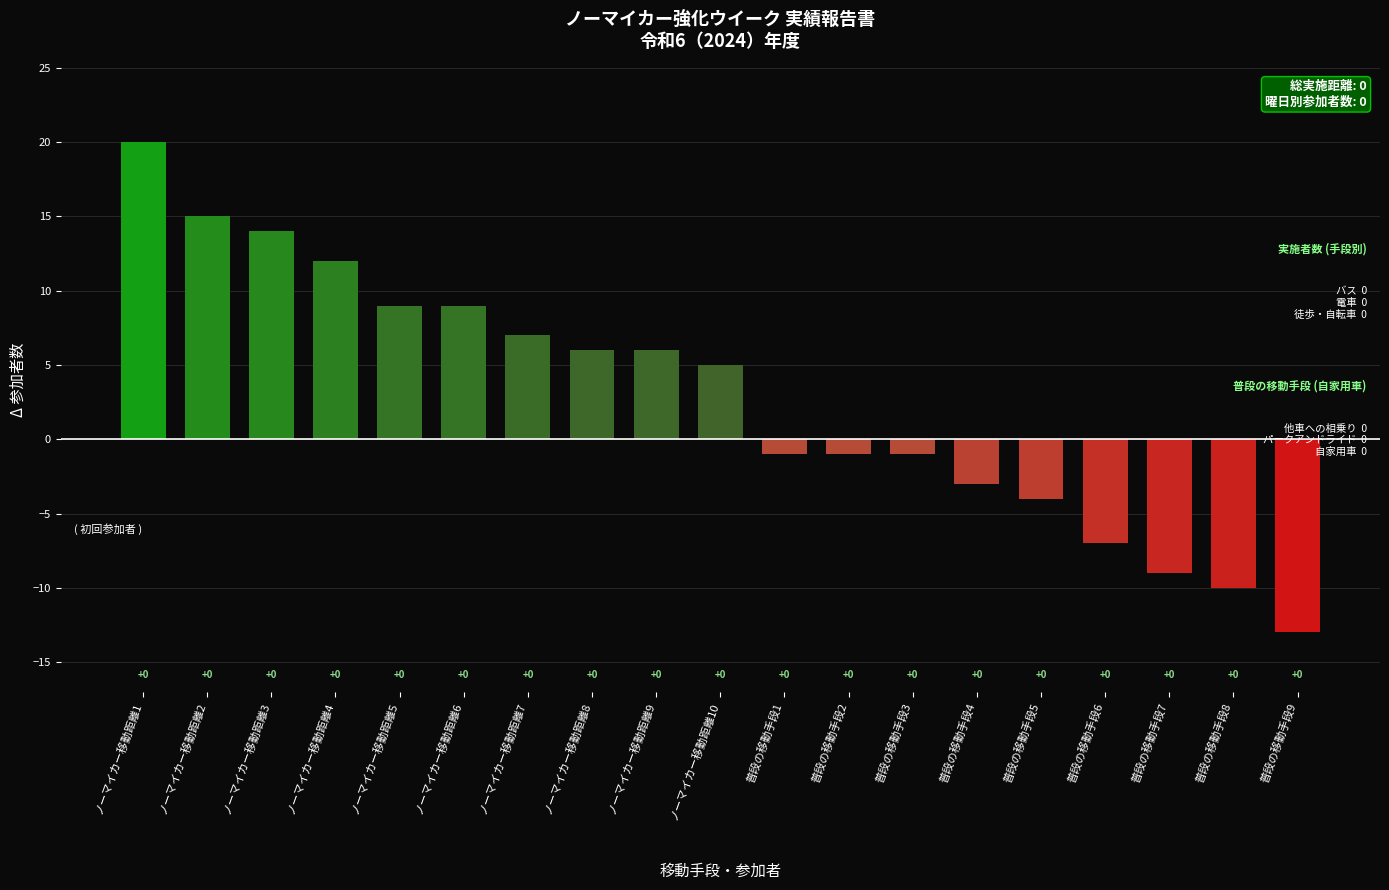

True or false: the data shows 6 at ノーマイカー移動距離4.

False